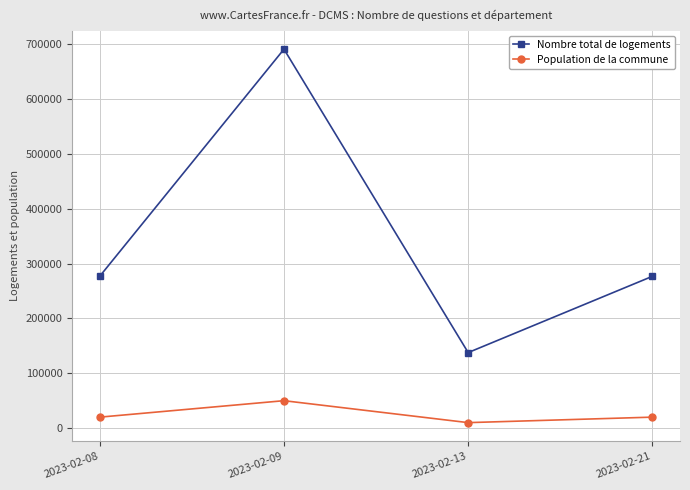

Is the value of Population de la commune at 2023-02-13 greater than the value of Nombre total de logements at 2023-02-13?

No